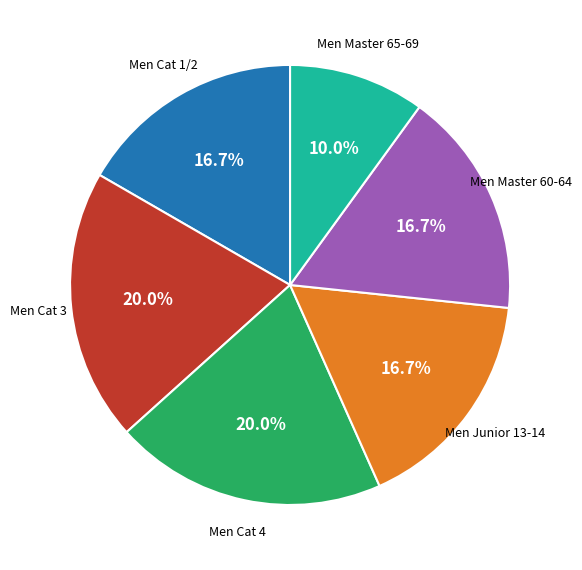

How many slices are in this pie chart?

6